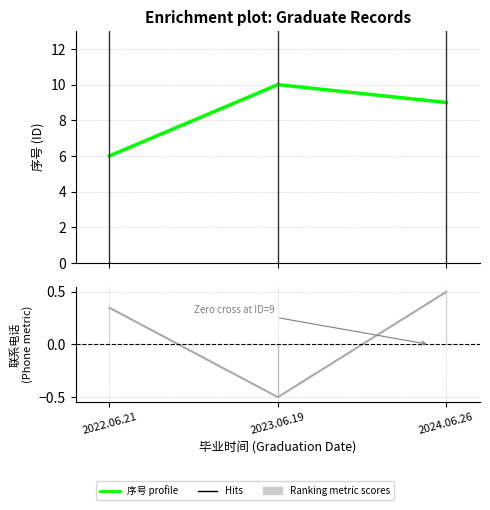

Which series has the largest total across all categories?

序号